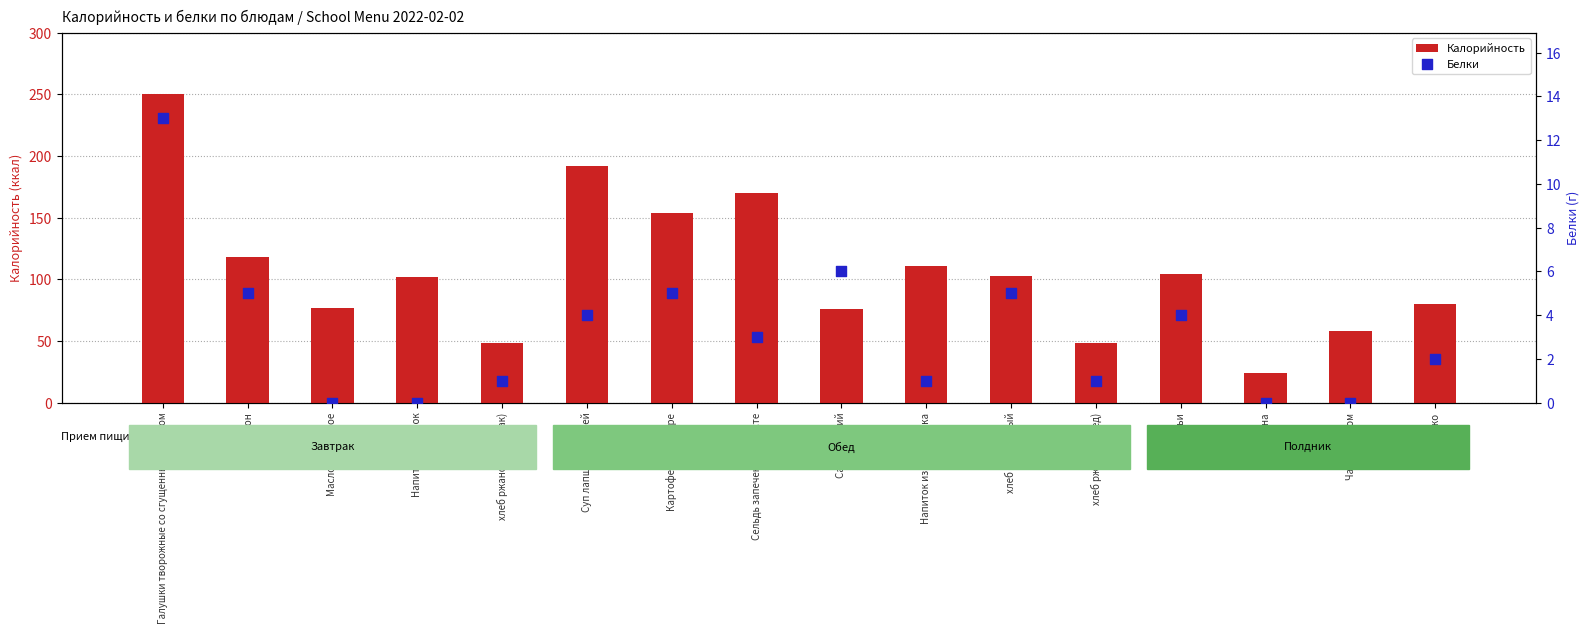

Which series reaches the maximum Y coordinate?

Калорийность